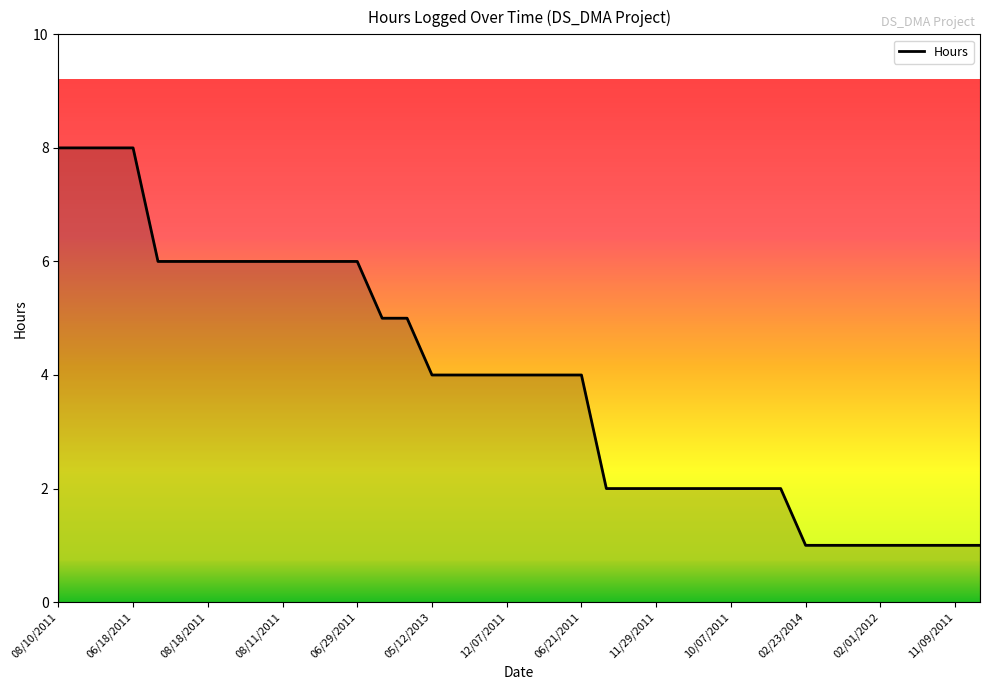

What is the difference between the maximum and minimum values?

7